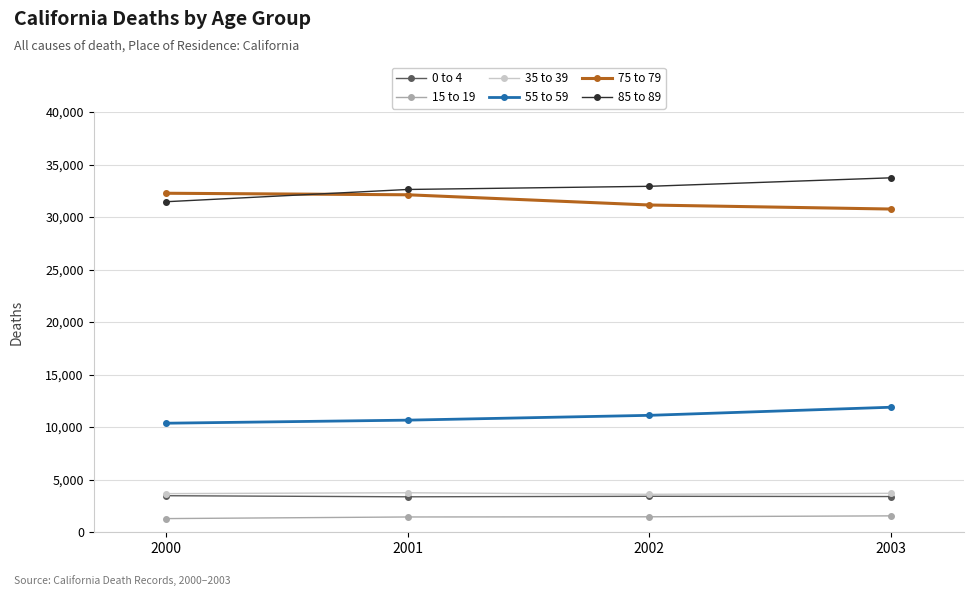

What is the total value across all series at 2002?

83615